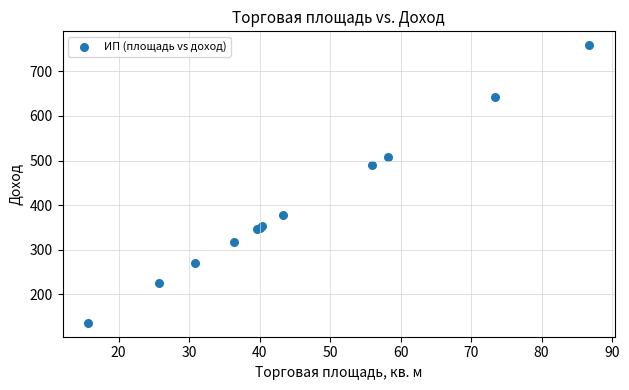

What Y value in the scatter plot is closest to 447?

489.3